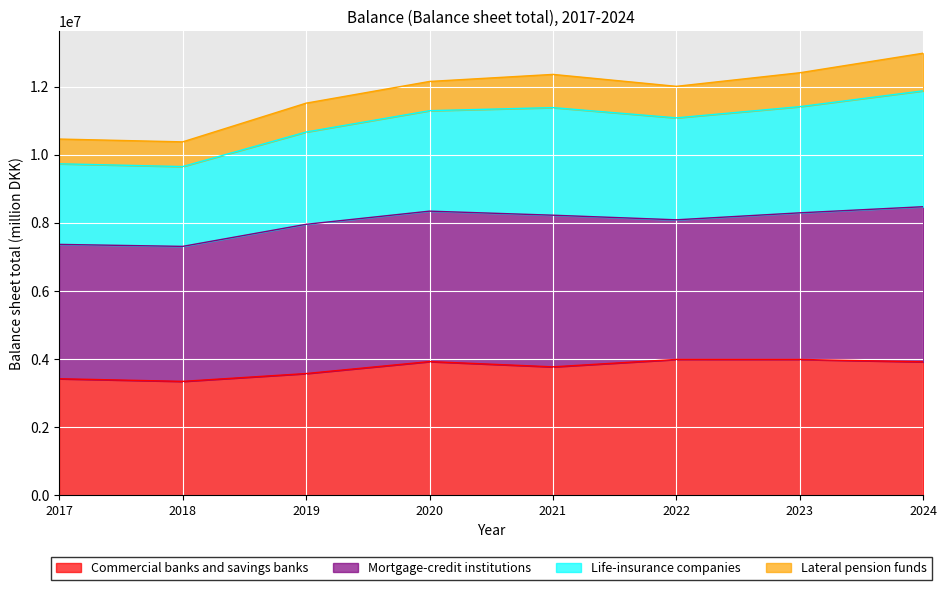

What is the highest value of the Commercial banks and savings banks series?

3984224